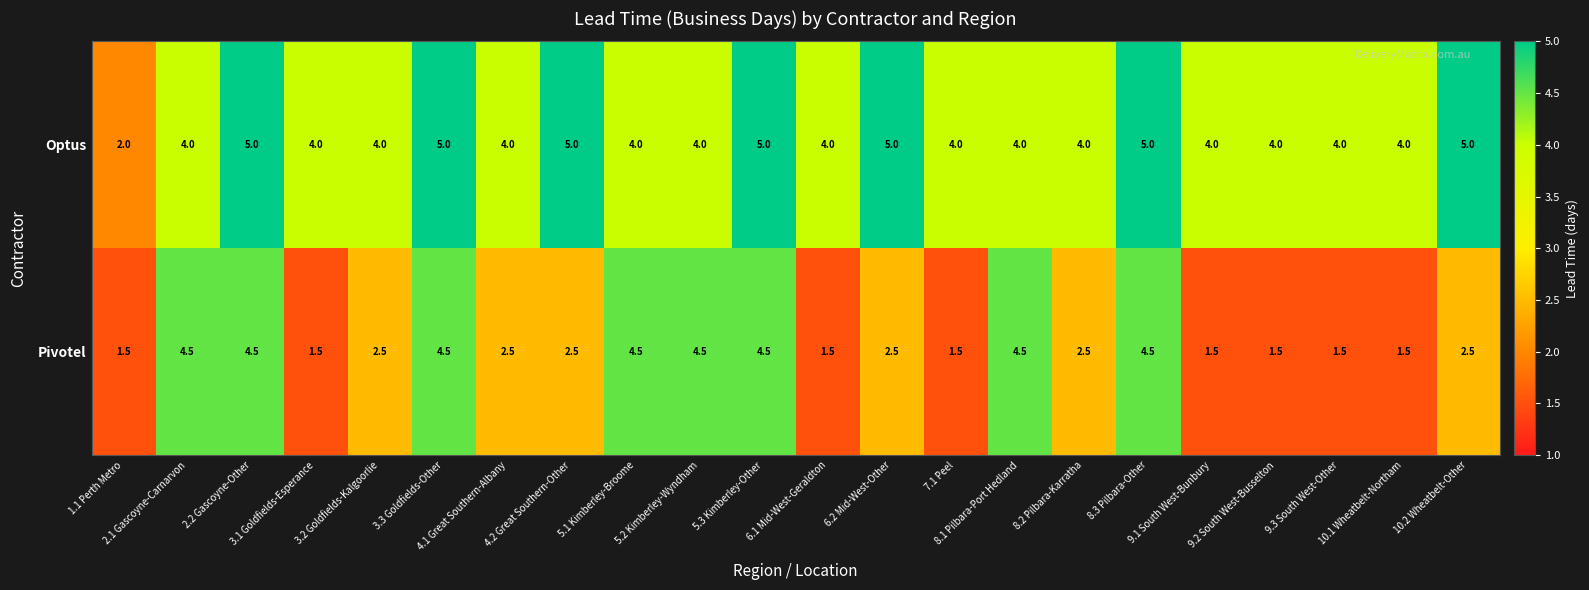

What is the minimum value shown in the chart?

1.5